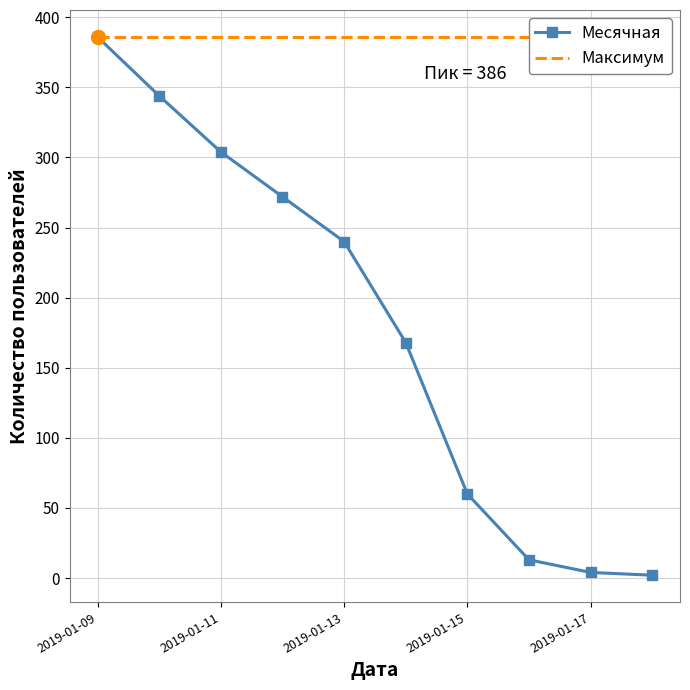

True or false: Месячная has more than 2 interior local peaks.

False